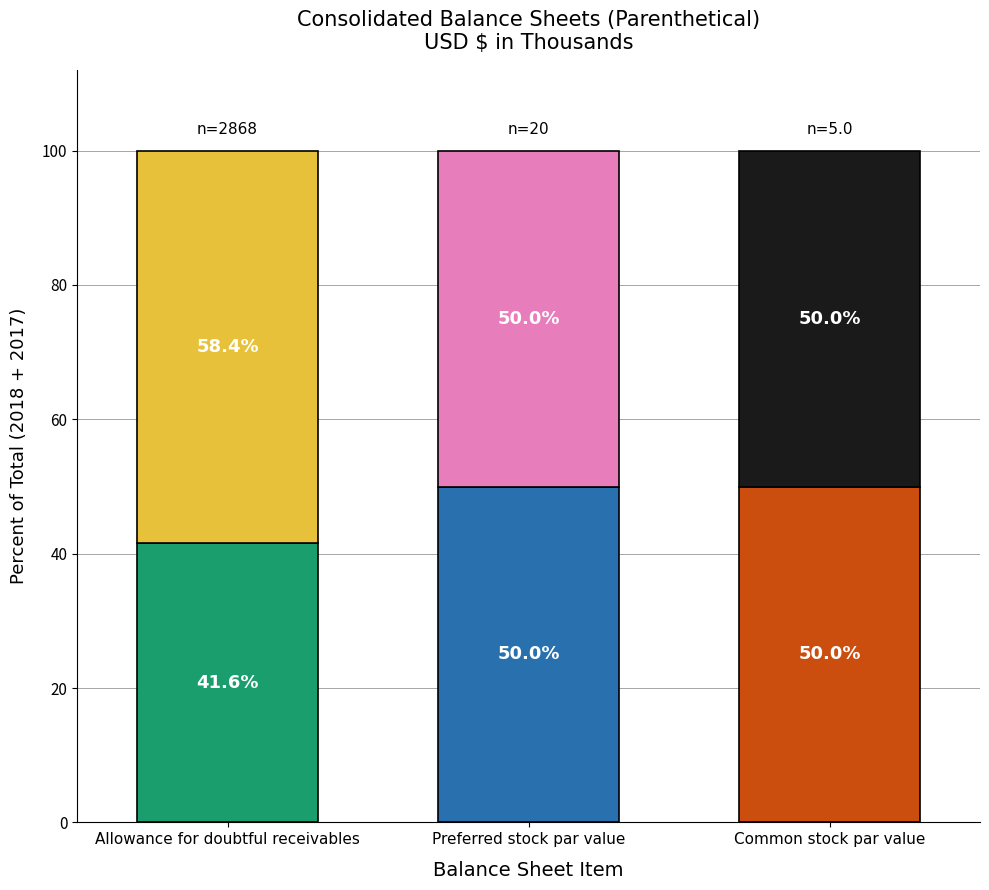

What is the total value across all series at Allowance for doubtful receivables?

100.0